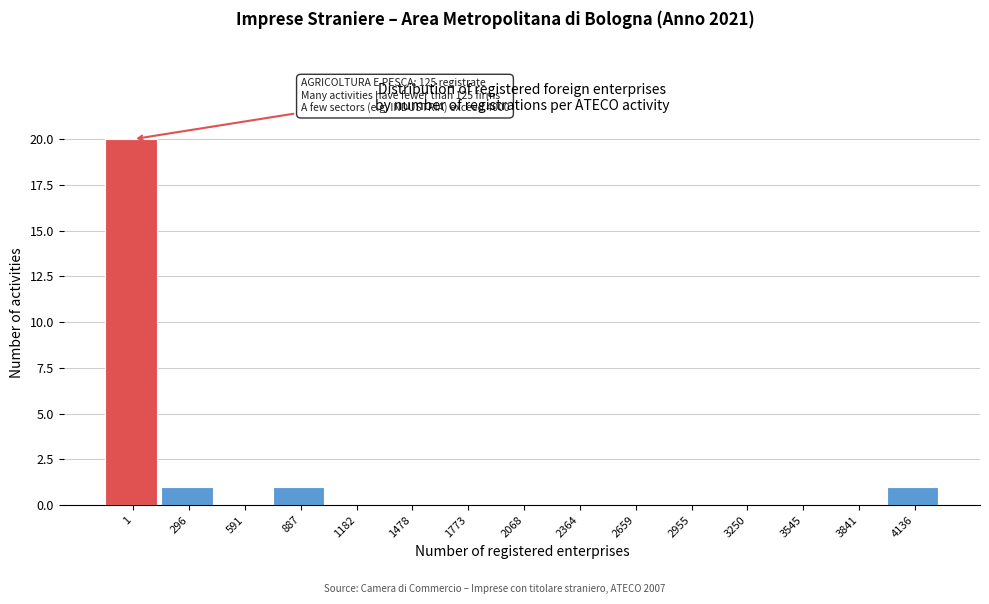

Reading right to left, what are all the values shown in this chart?

4136=1	3841=0	3545=0	3250=0	2955=0	2659=0	2364=0	2068=0	1773=0	1478=0	1182=0	887=1	591=0	296=1	1=20